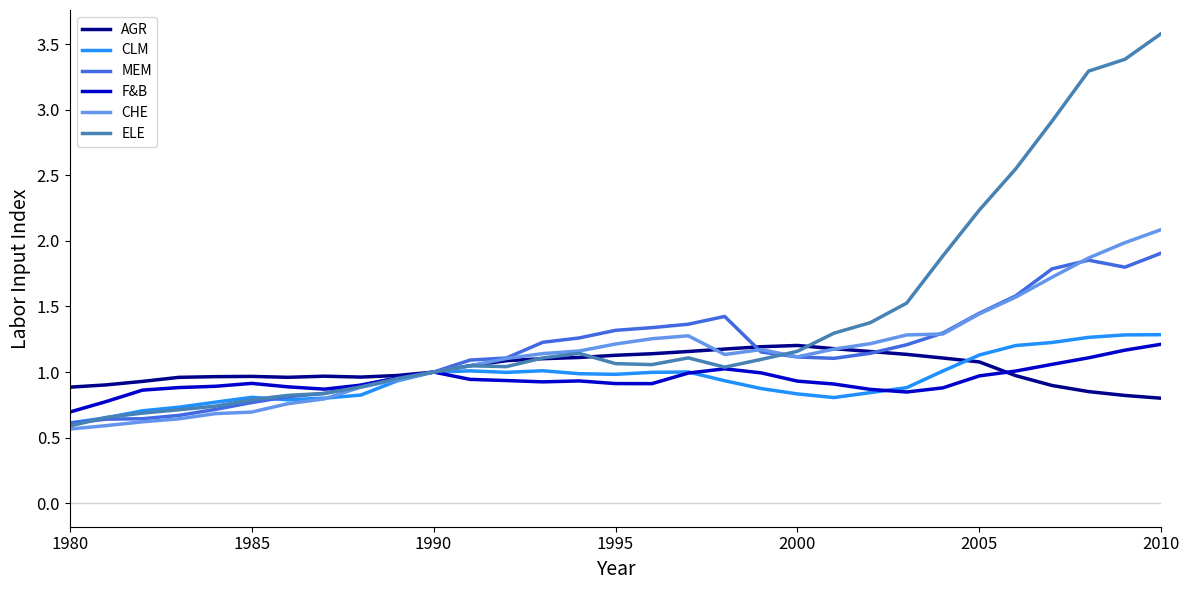

What is the maximum value for CHE?

2.1